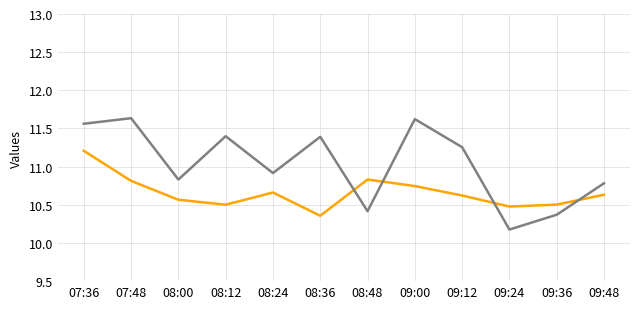

Which category has the lowest value across all series?

09:24